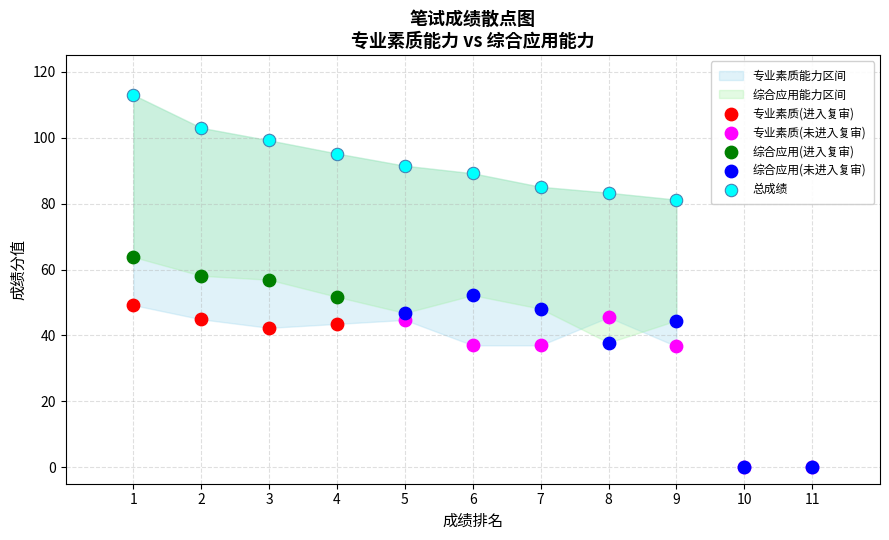

Which series has the largest Y range (max minus min)?

综合应用(未进入复审)